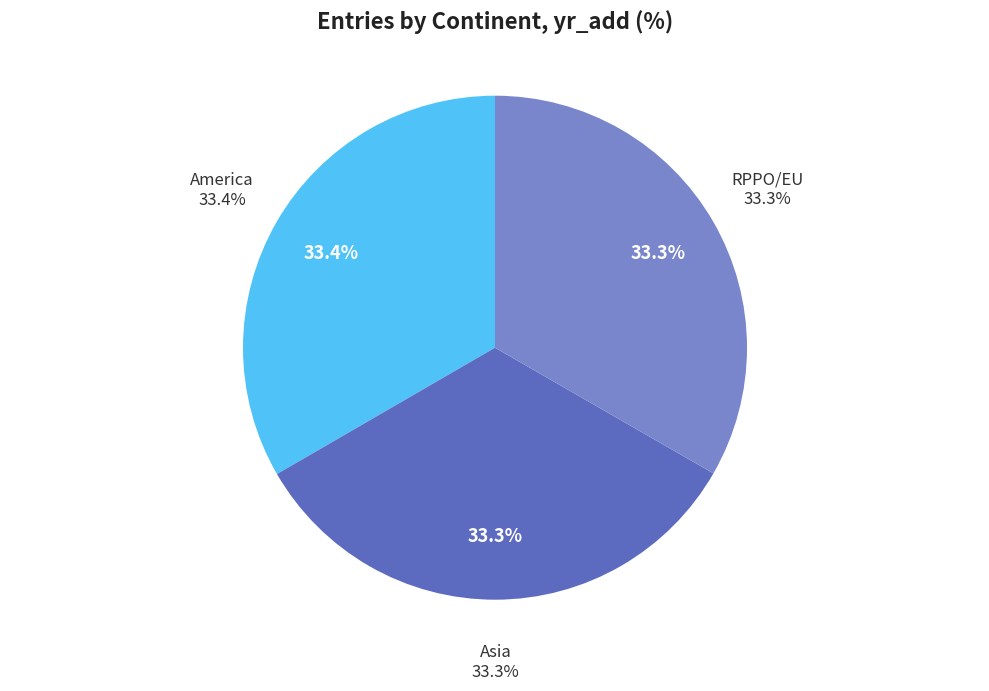

Is the sum of America and Asia greater than half?

Yes